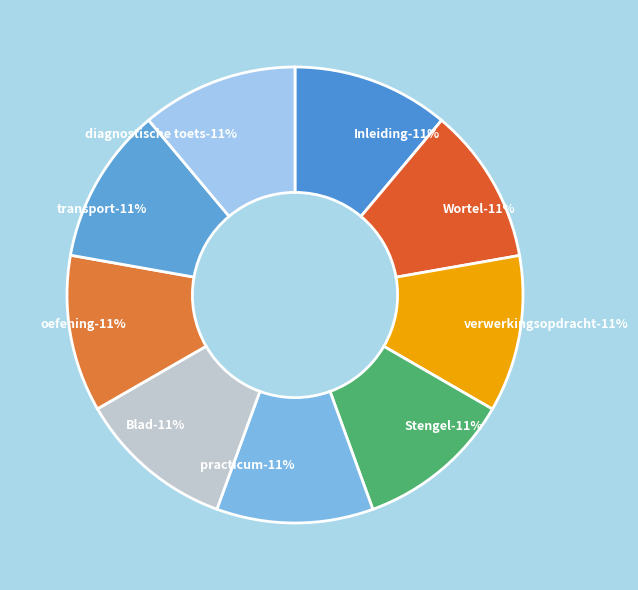

Rank the categories by value from lowest to highest.

diagnostische toets, Wortel, Inleiding, Stengel, Blad, transport, verwerkingsopdracht, practicum, oefening